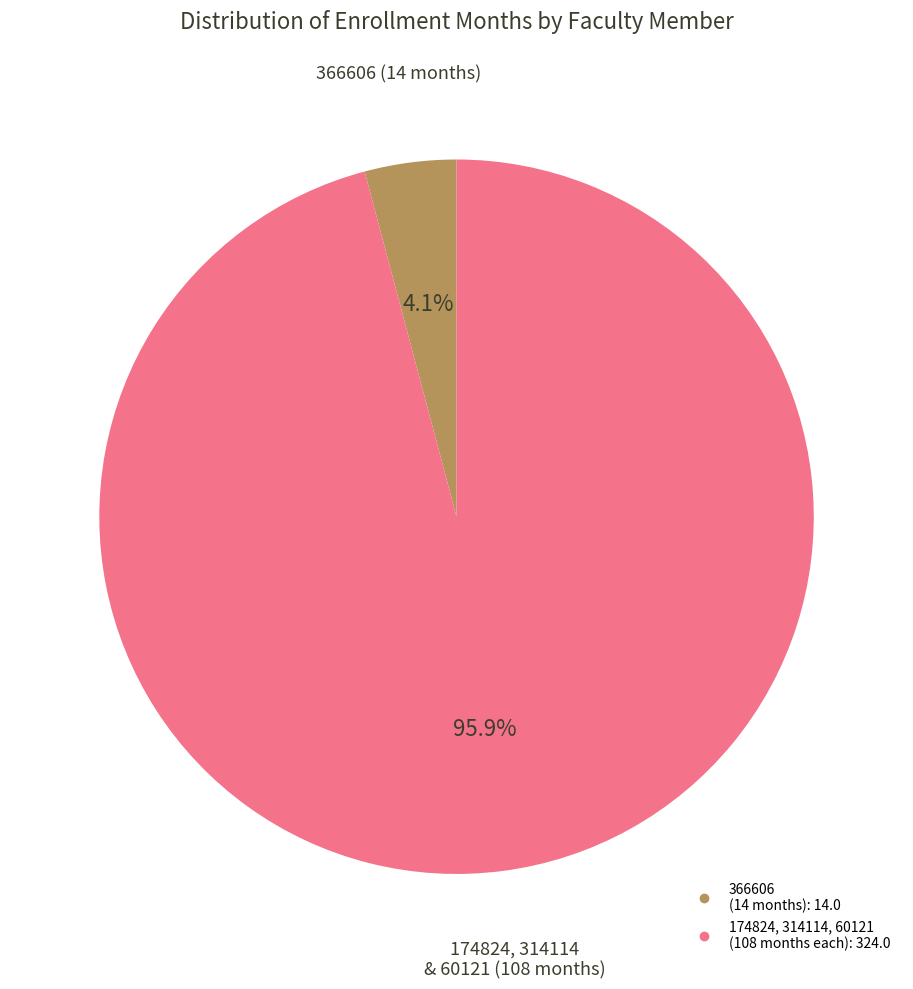

Is there a majority slice in this chart?

Yes